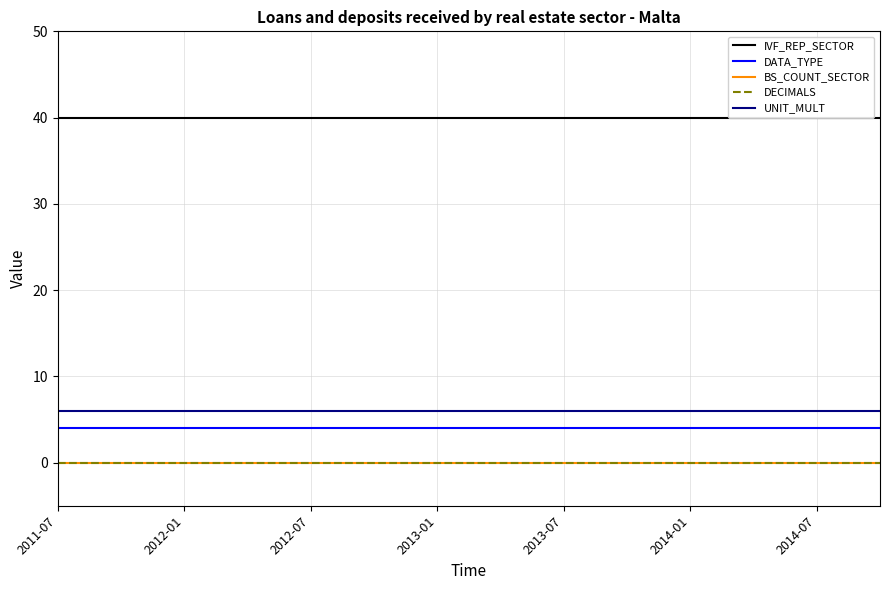

The value of BS_COUNT_SECTOR at 16 is 0. True or false?

True